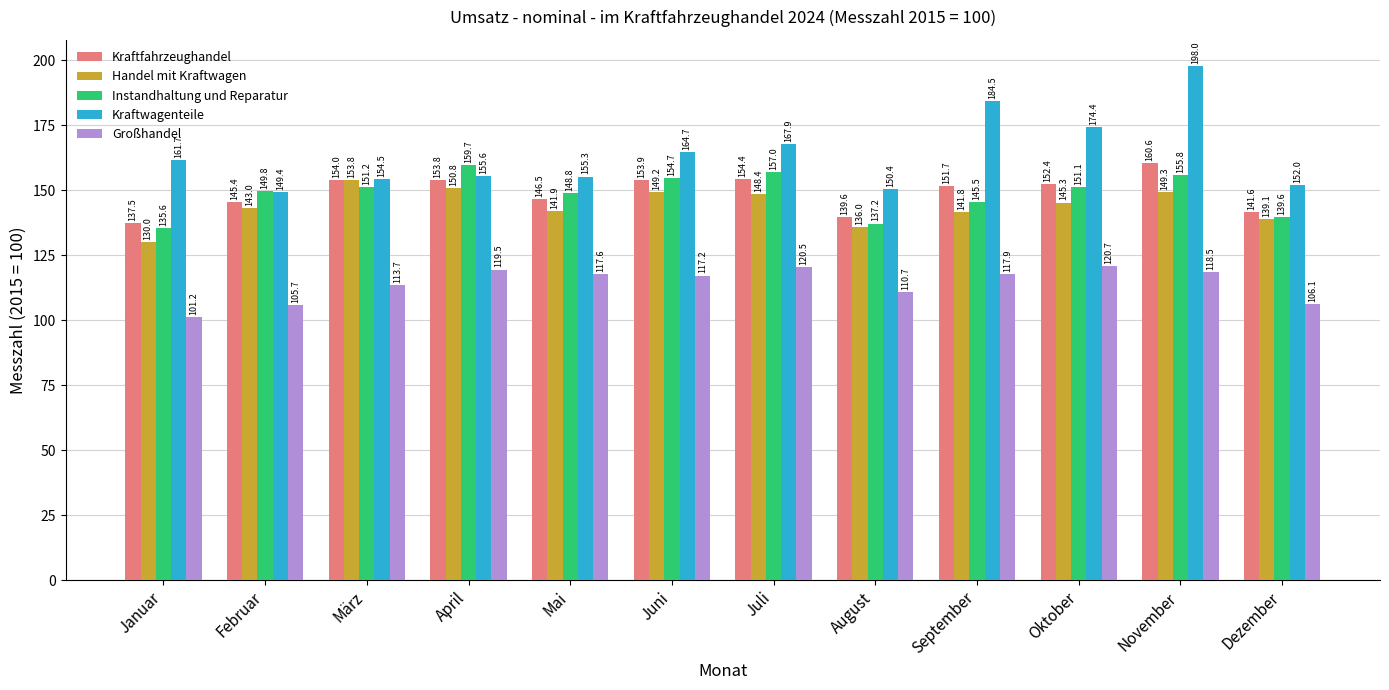

What is the label of the 6th bar from the right?

Juli